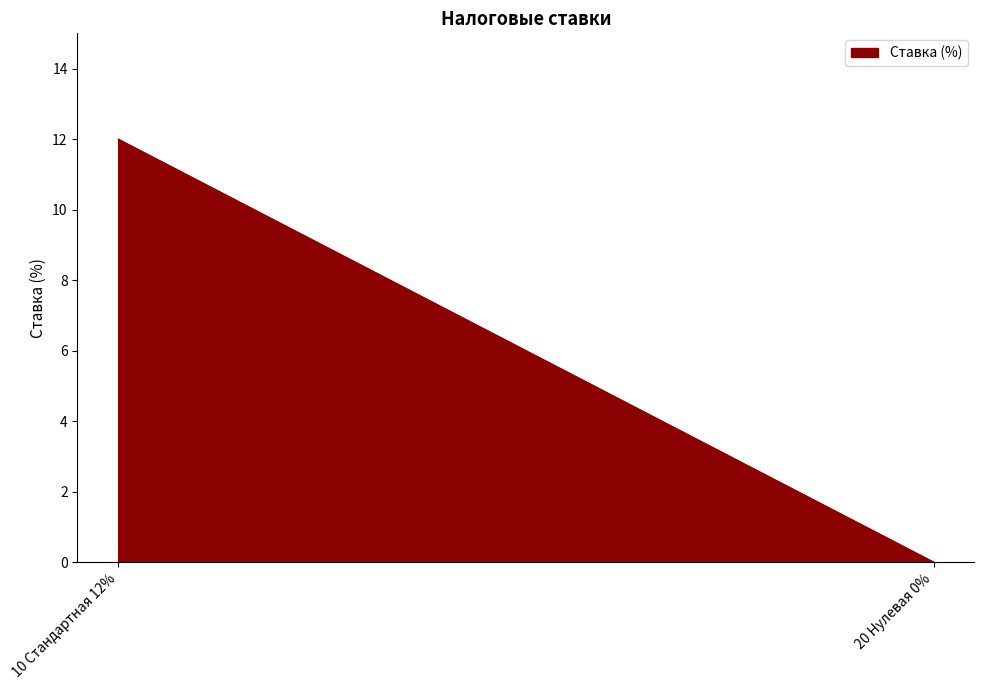

Reading left to right, what are all the values shown in this chart?

10 Стандартная 12%=12	20 Нулевая 0%=0